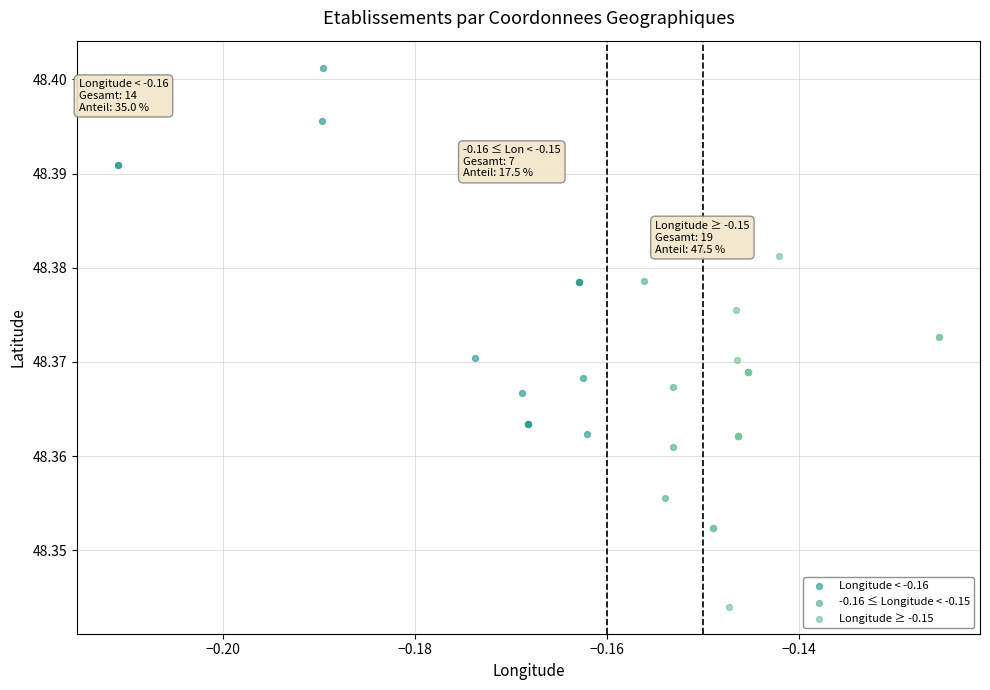

Which series contains the lowest Y value?

Longitude ≥ -0.15